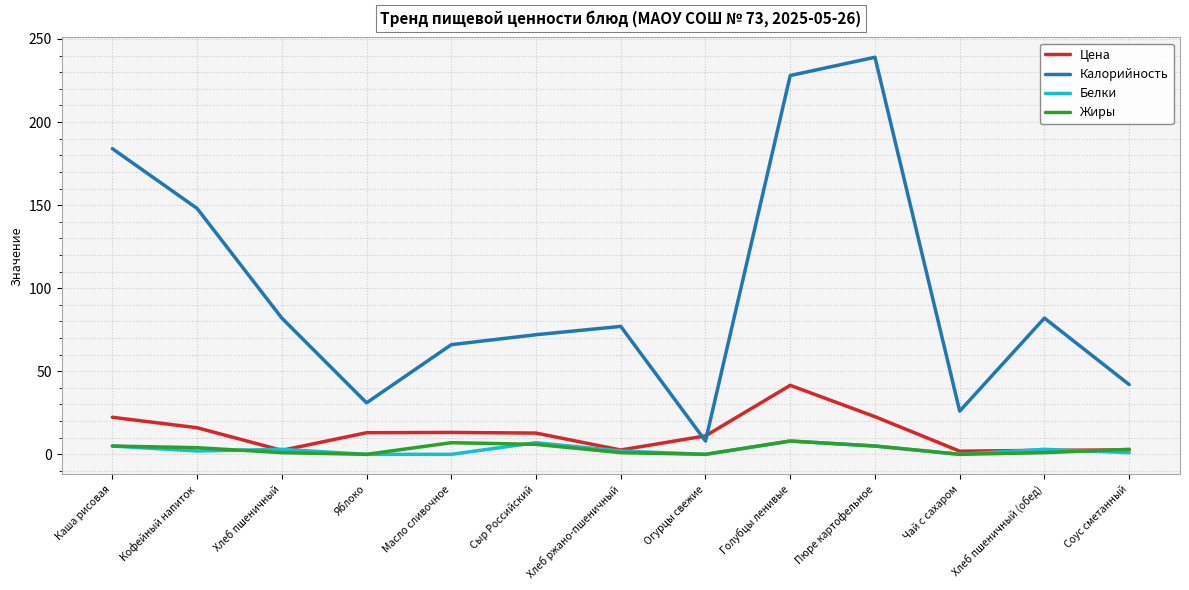

Which label corresponds to the largest value in the chart?

Пюре картофельное